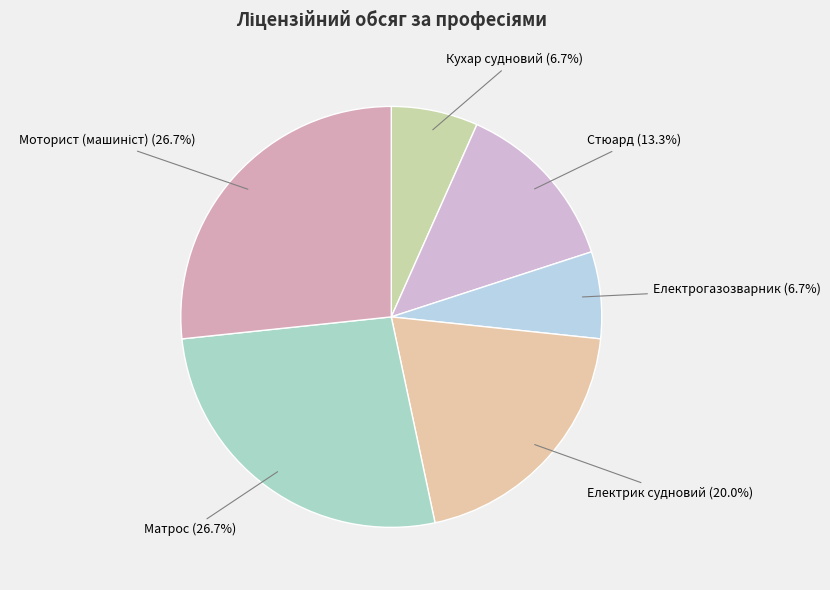

Count the number of slices in the pie.

6